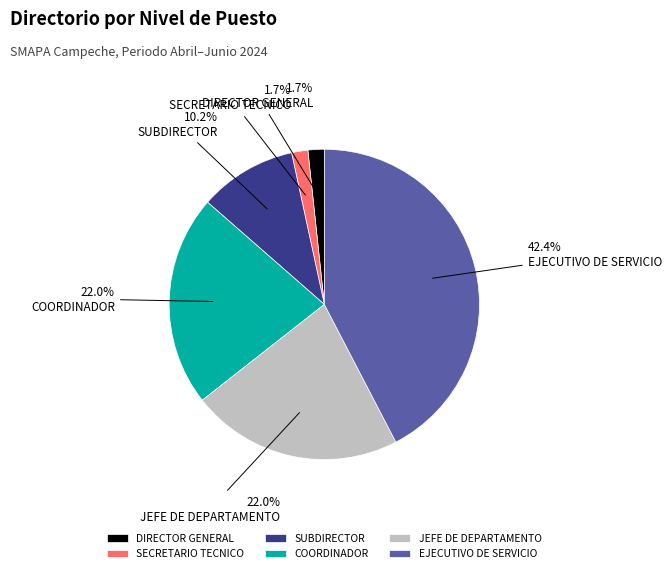

Does any single category account for the majority?

No